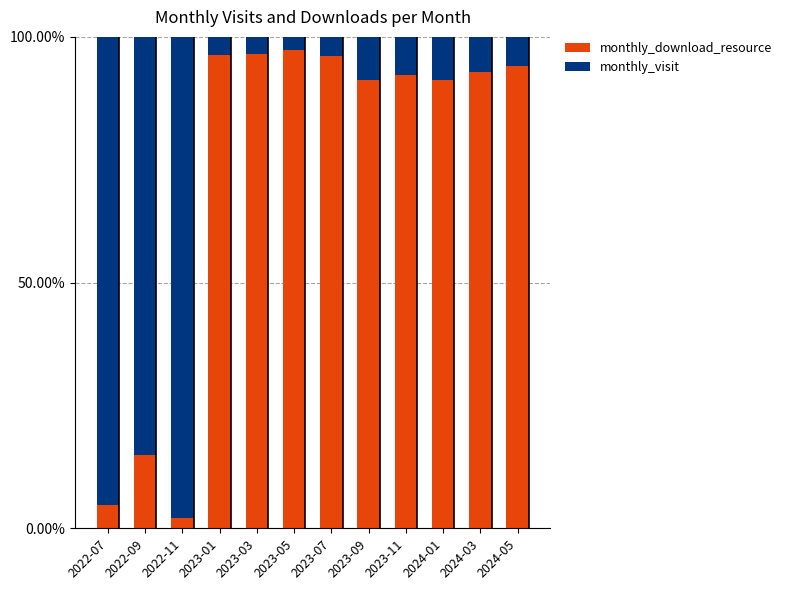

What is the difference between the maximum and second lowest values in the monthly_download_resource series?

92.7